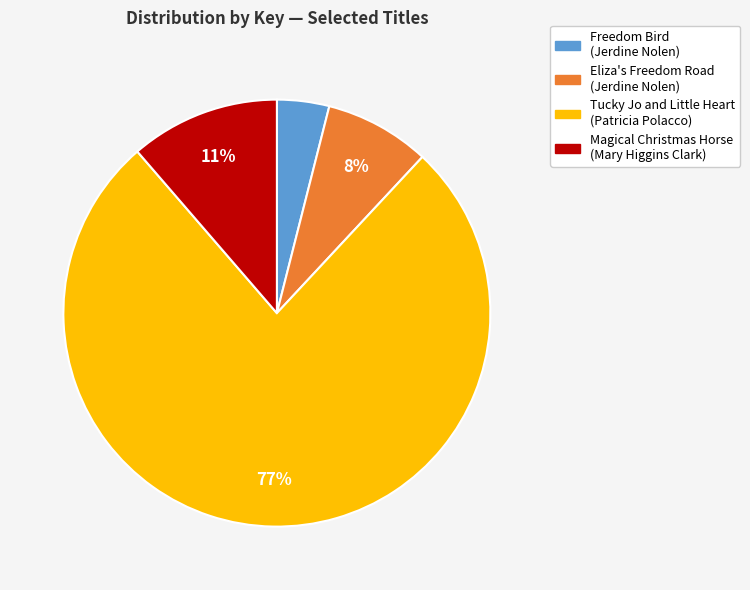

True or false: Magical Christmas Horse (Mary Higgins Clark) accounts for 1% of the total.

False